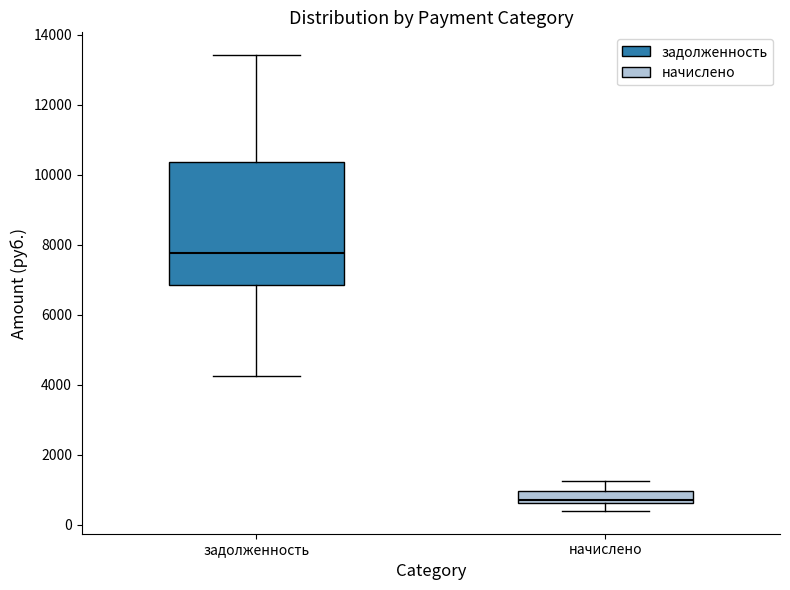

Where is the upper edge of the box for начислено on the y-axis? The values are not printed on the chart, so give them approximately, as read against the axis.

1000